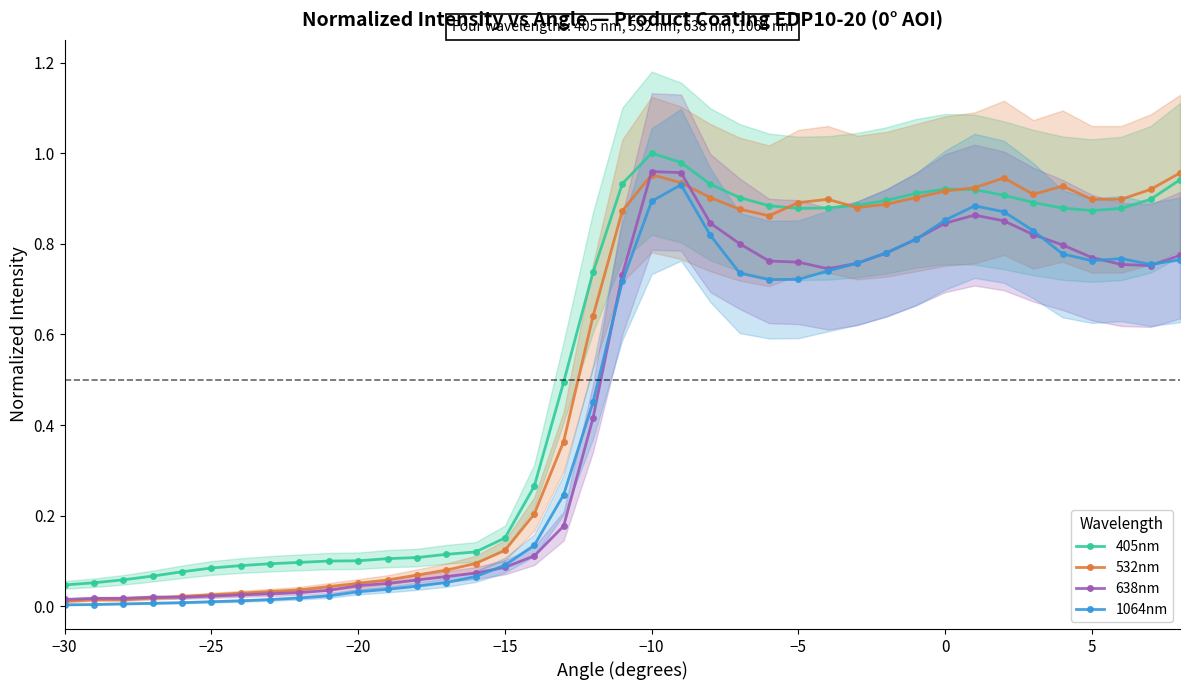

How many lines are shown in the chart?

4